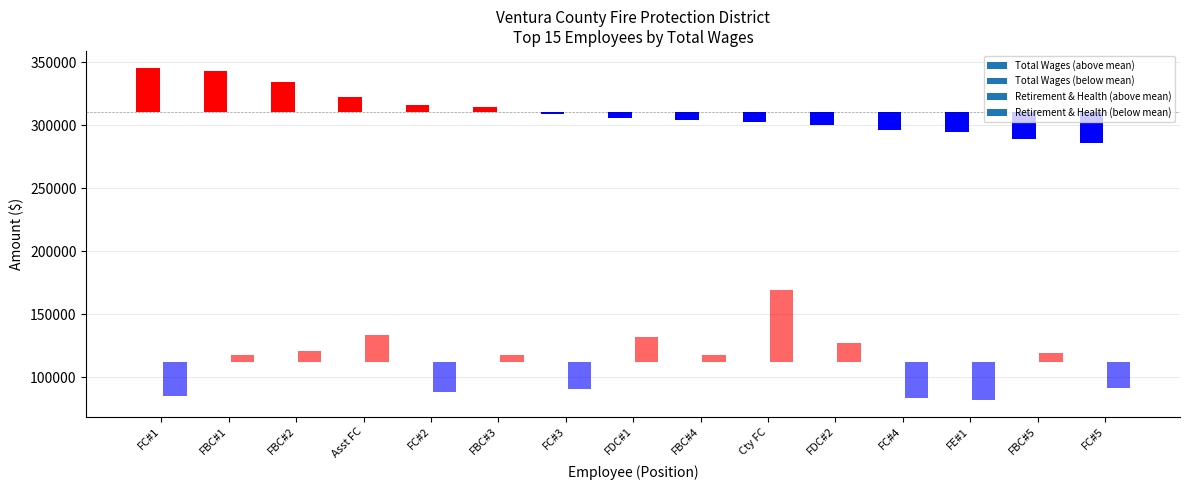

How many groups of bars are there?

15